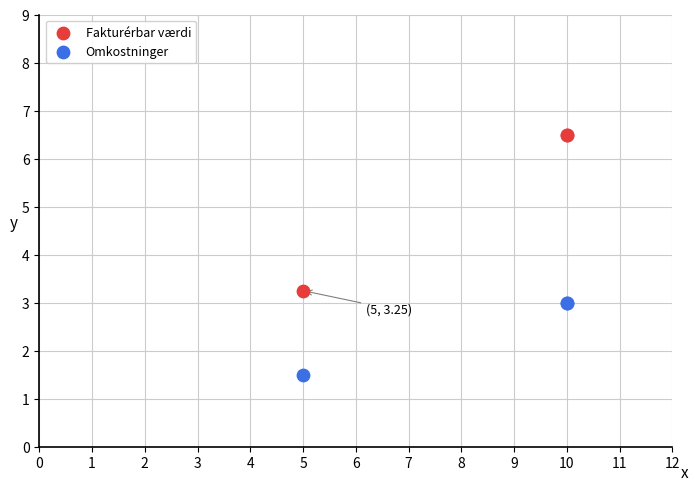

Which series reaches the minimum Y coordinate?

Omkostninger